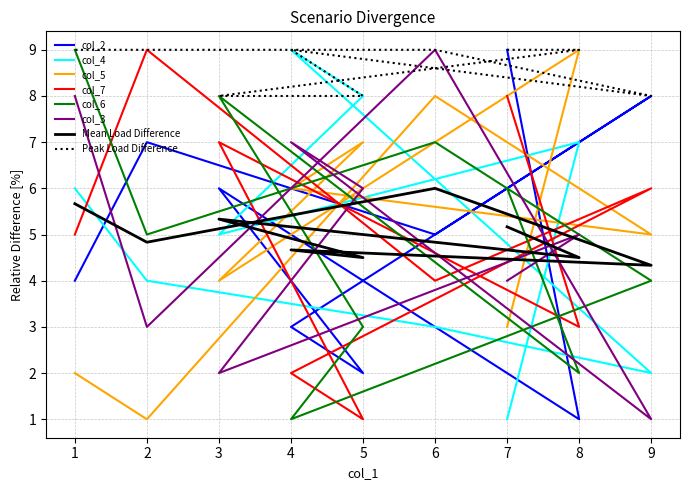

Between 5 and 8, which is larger?

5